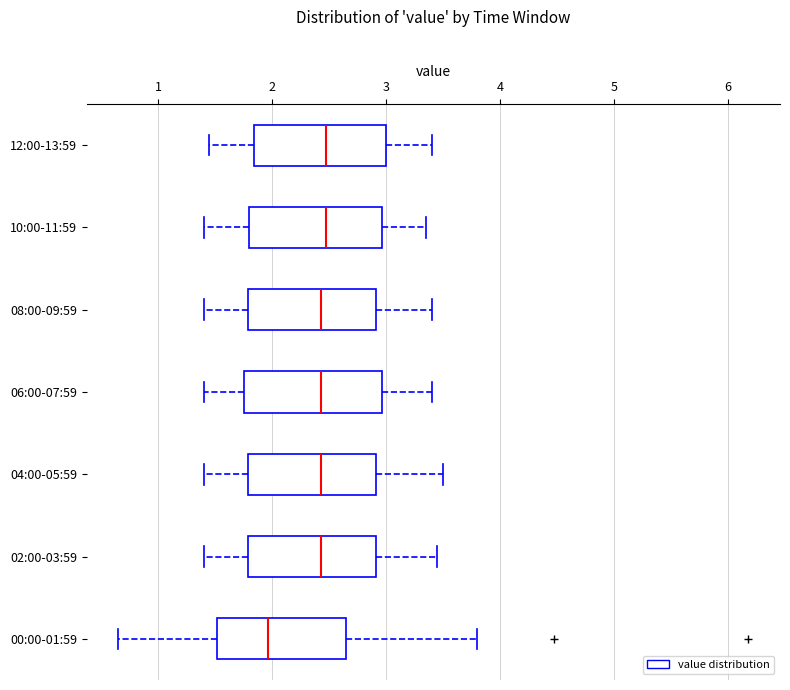

Reading bottom to top, read every box against the x-axis: the position of its median line, the range the box covers, and the ends of its whiskers. The values are not printed on the chart, so give them approximately, as read against the axis.

00:00-01:59: median 2.0, box 1.5 to 2.6, whiskers 0.7 to 3.8
02:00-03:59: median 2.4, box 1.8 to 2.9, whiskers 1.4 to 3.5
04:00-05:59: median 2.4, box 1.8 to 2.9, whiskers 1.4 to 3.5
06:00-07:59: median 2.4, box 1.8 to 3.0, whiskers 1.4 to 3.4
08:00-09:59: median 2.4, box 1.8 to 2.9, whiskers 1.4 to 3.4
10:00-11:59: median 2.5, box 1.8 to 3.0, whiskers 1.4 to 3.4
12:00-13:59: median 2.5, box 1.8 to 3.0, whiskers 1.5 to 3.4